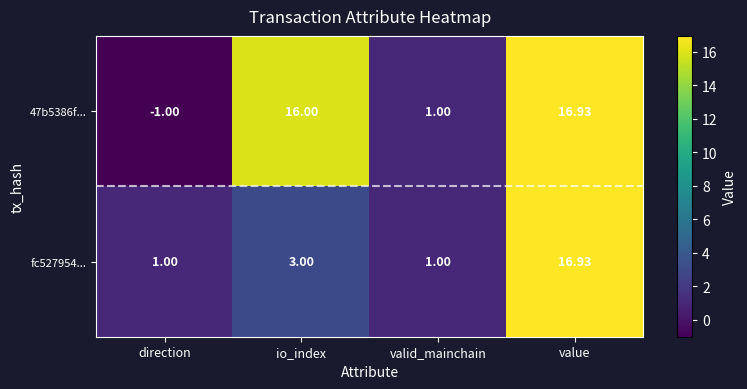

Which label corresponds to the smallest value in the chart?

direction